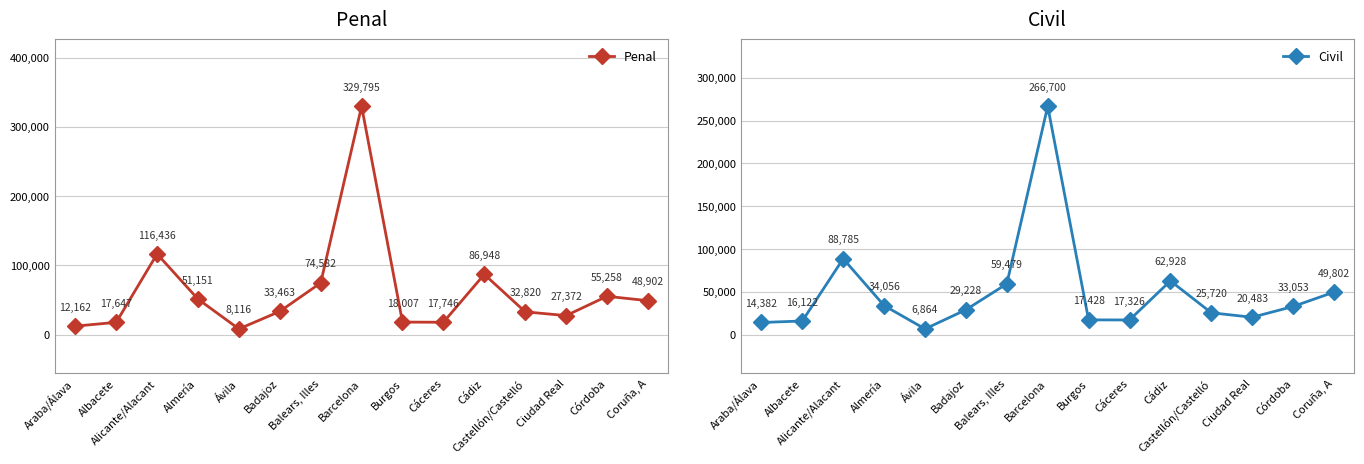

How many lines are shown in the chart?

2